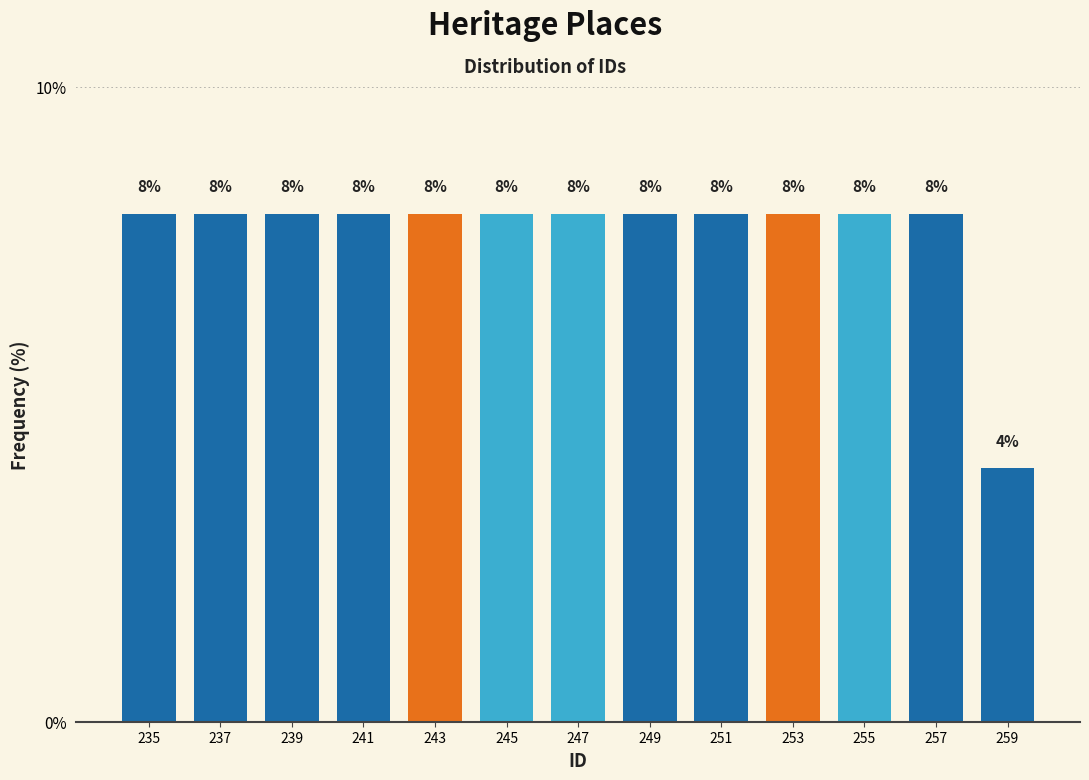

How tall is the bar that spans 258 to 260 on the x-axis?

4